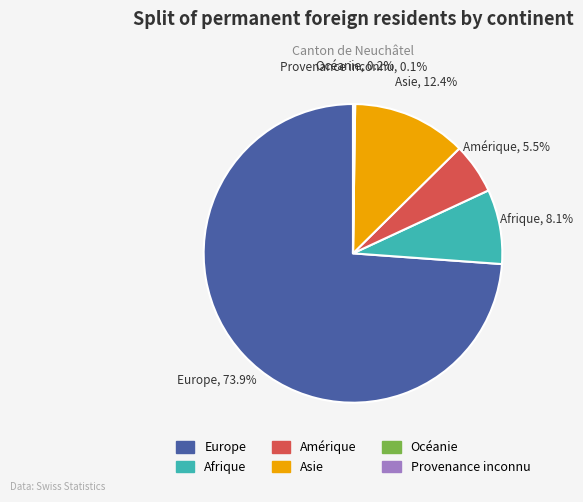

What percentage is the Europe slice, to the nearest percent?

74%